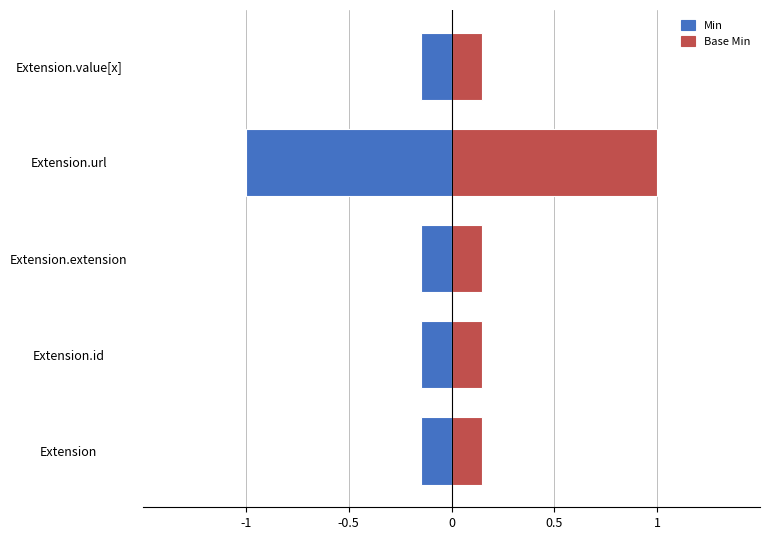

Which series has the largest total across all categories?

Base Min